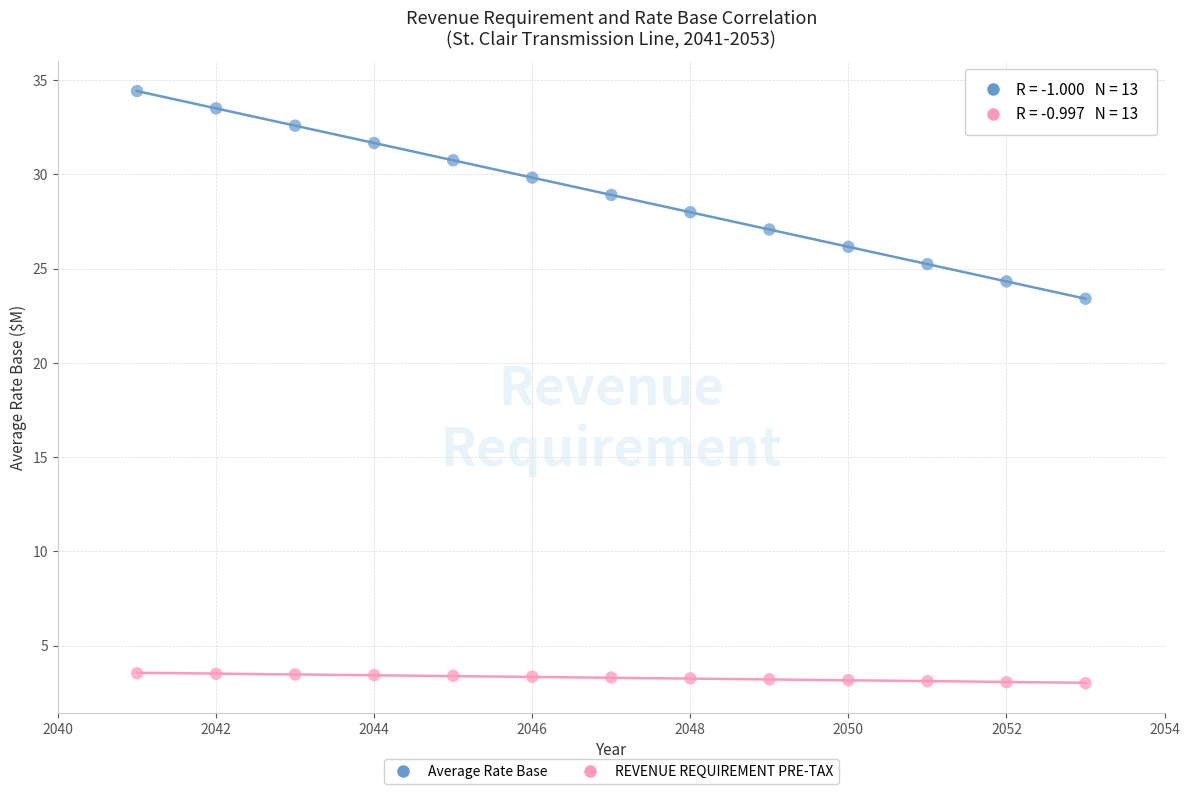

Which series reaches the minimum Y coordinate?

REVENUE REQUIREMENT PRE-TAX